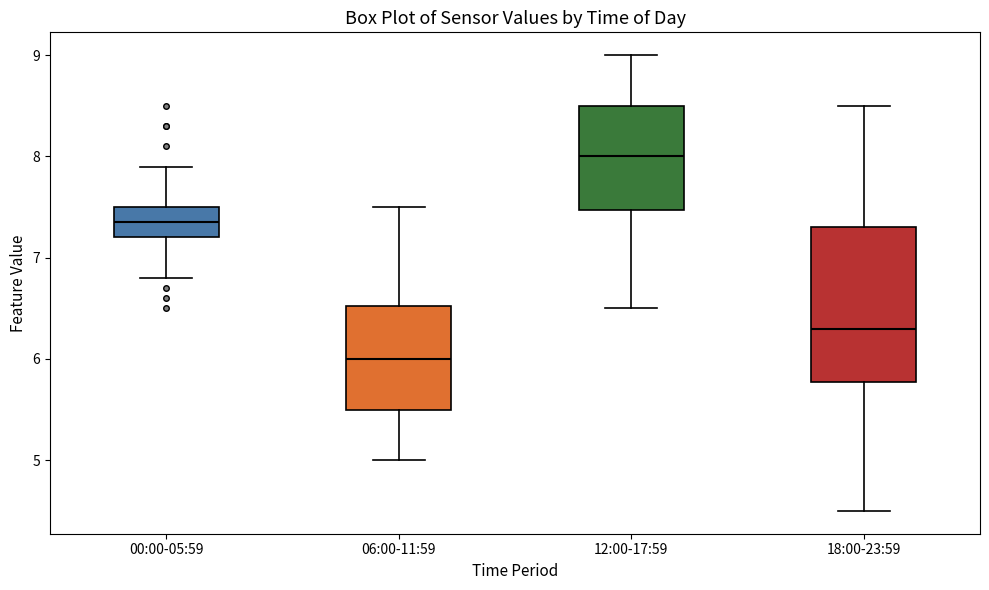

Which box is the tallest, from its lower edge to its upper edge?

18:00-23:59